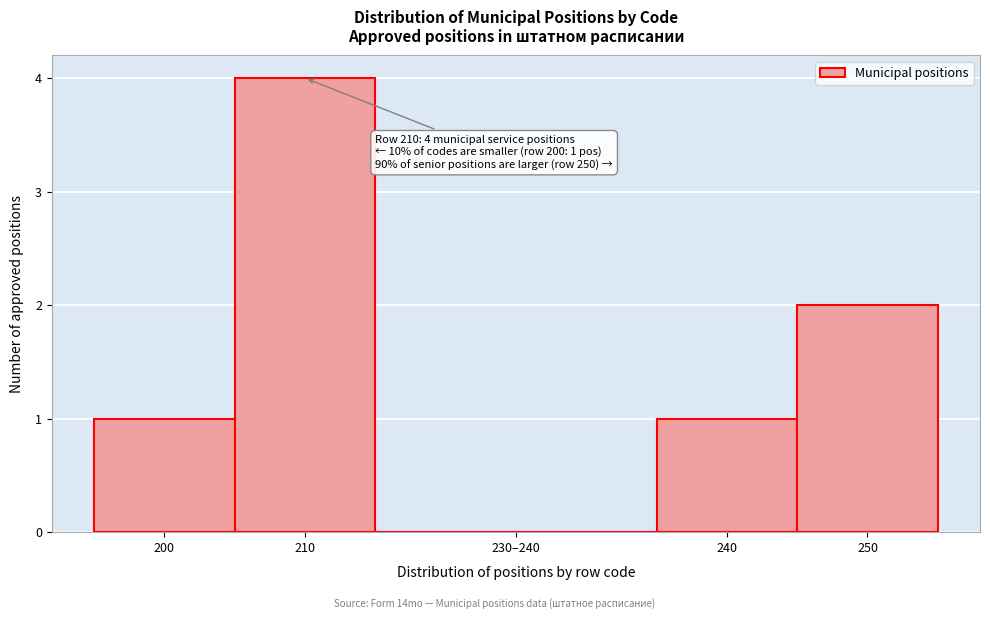

Reading left to right, transcribe all the data shown in this chart.

200=1	210=4	230–240=0	240=1	250=2